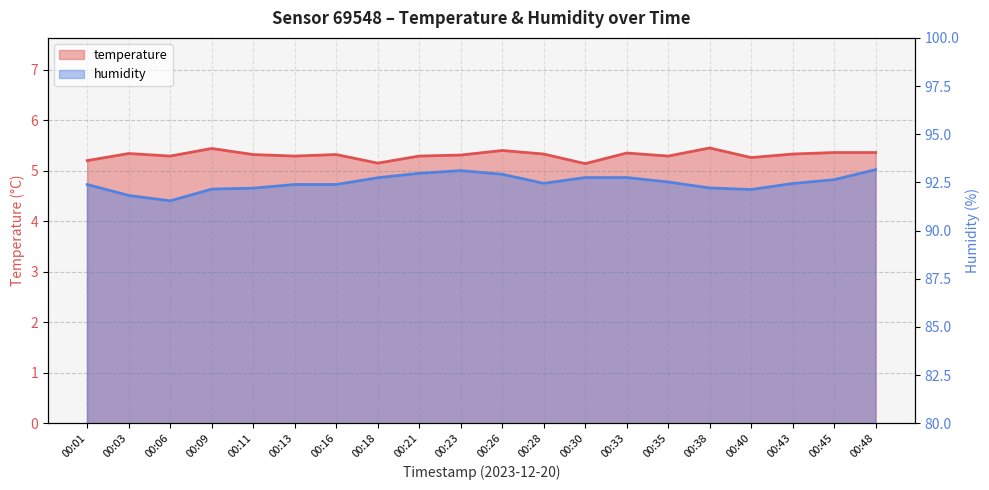

What is the approximate value of humidity at 00:38?

92.2